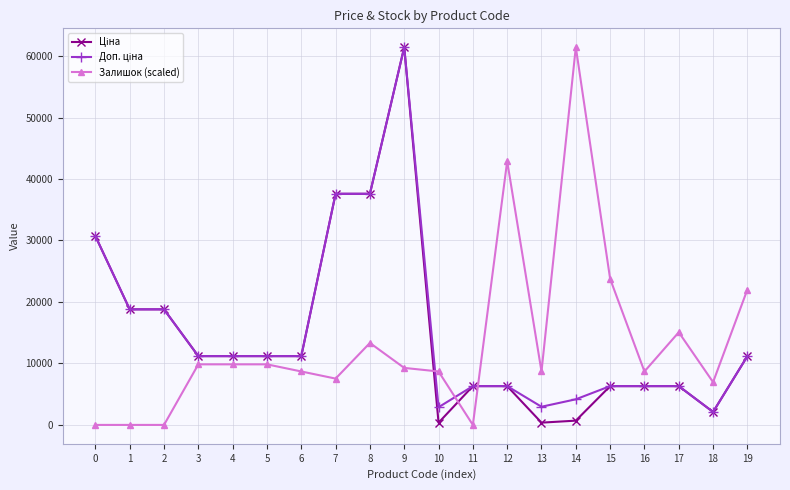

The value of Залишок (scaled) at 19 is 9604.9. True or false?

False